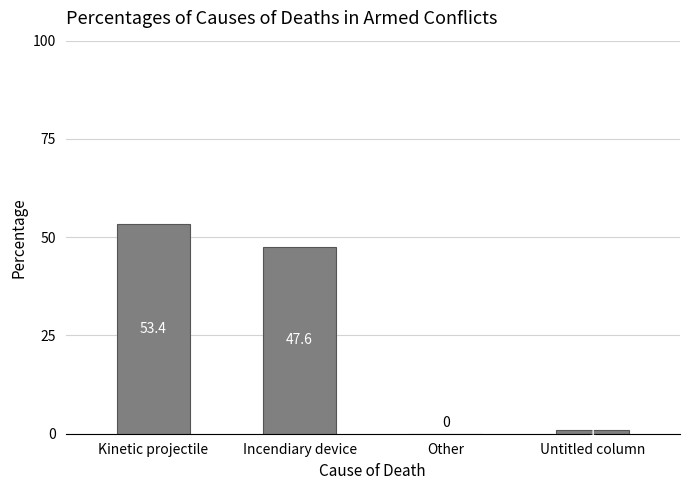

True or false: the data shows 47.6 at Incendiary device.

True